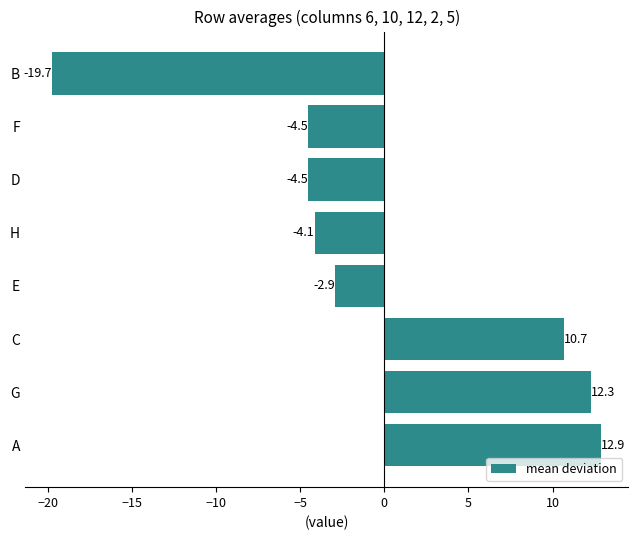

Reading top to bottom, what are all the values shown in this chart?

B=-19.7	F=-4.5	D=-4.5	H=-4.1	E=-2.9	C=10.7	G=12.3	A=12.9